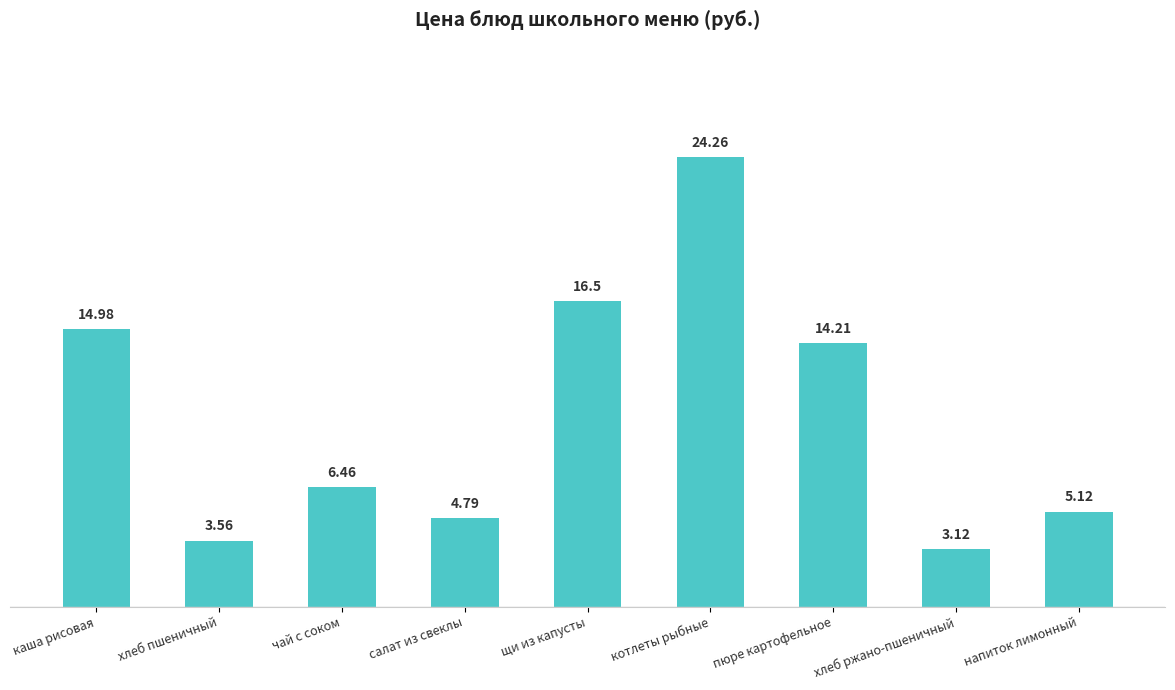

At which label is the value closest to 13?

пюре картофельное